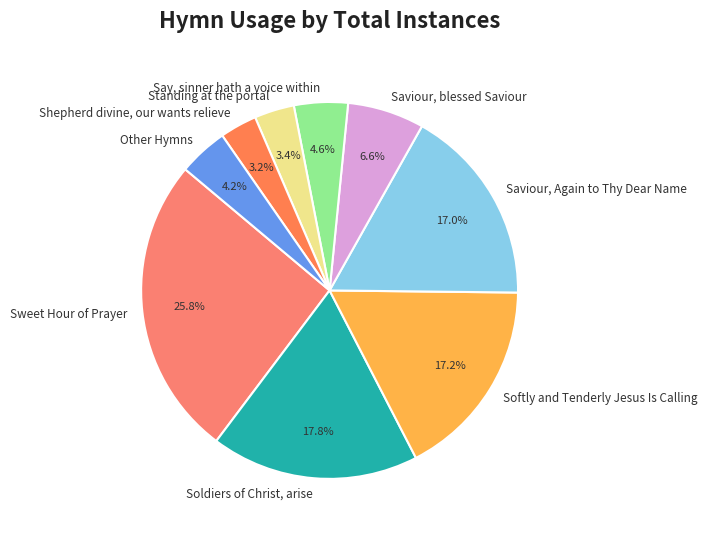

What is the largest slice in the pie chart?

Sweet Hour of Prayer